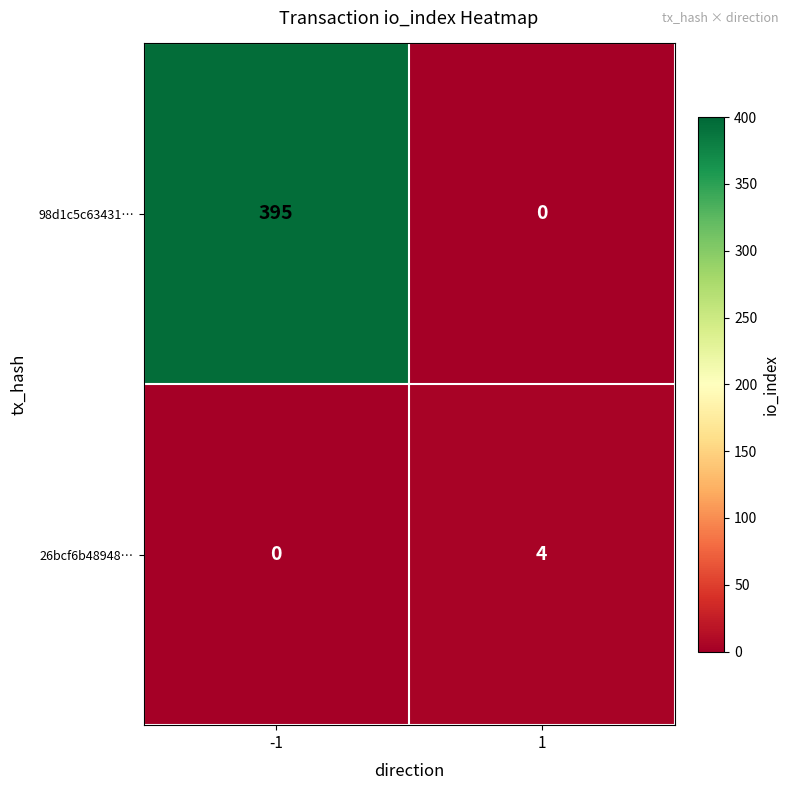

Reading left to right, extract all data points from this chart.

98d1c5c63431…: -1=395	1=0
26bcf6b48948…: -1=0	1=4